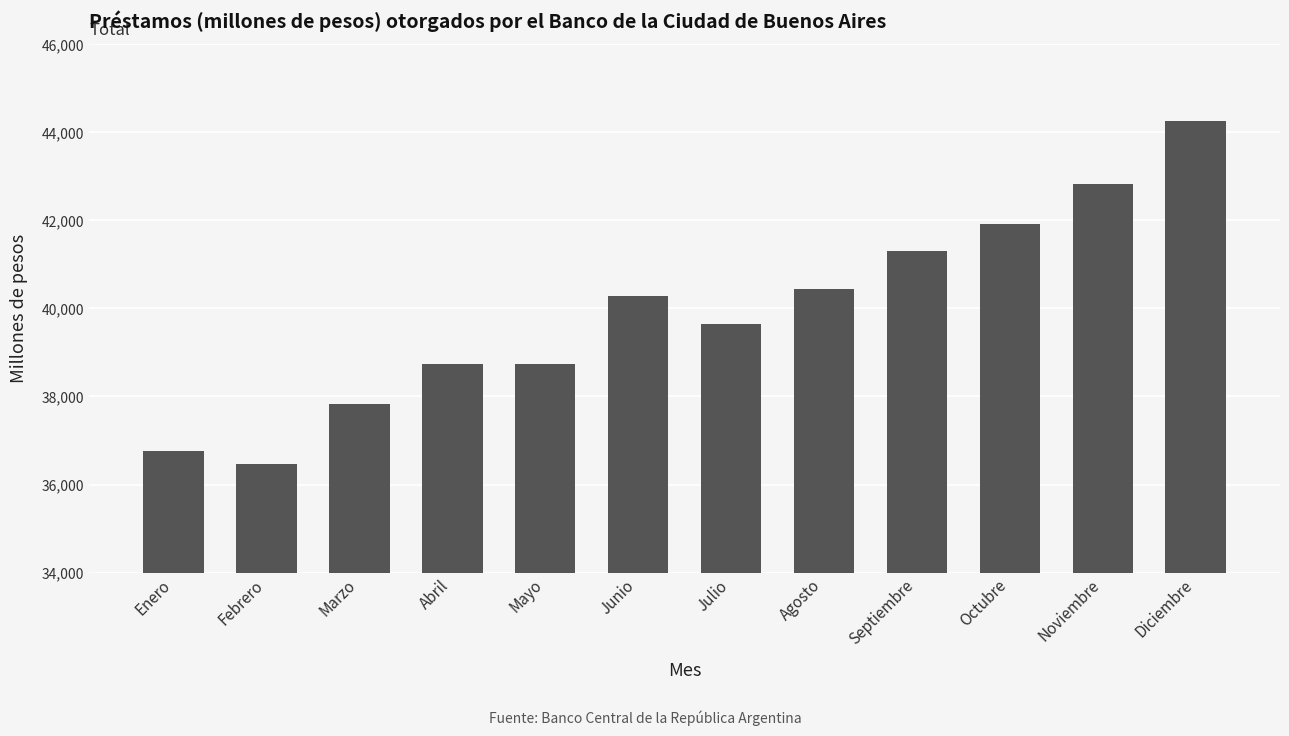

Which category has the highest value across all series?

Diciembre